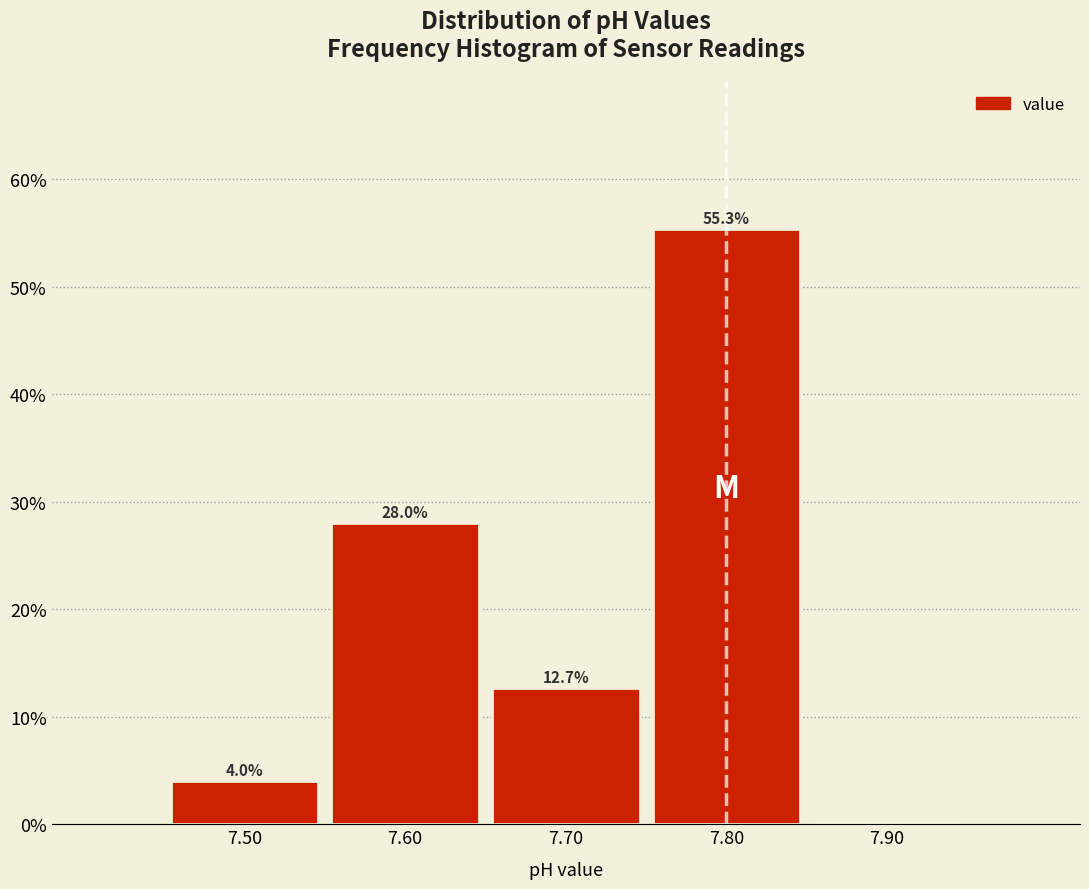

Which range on the x-axis has the tallest bar?

7.75 to 7.85